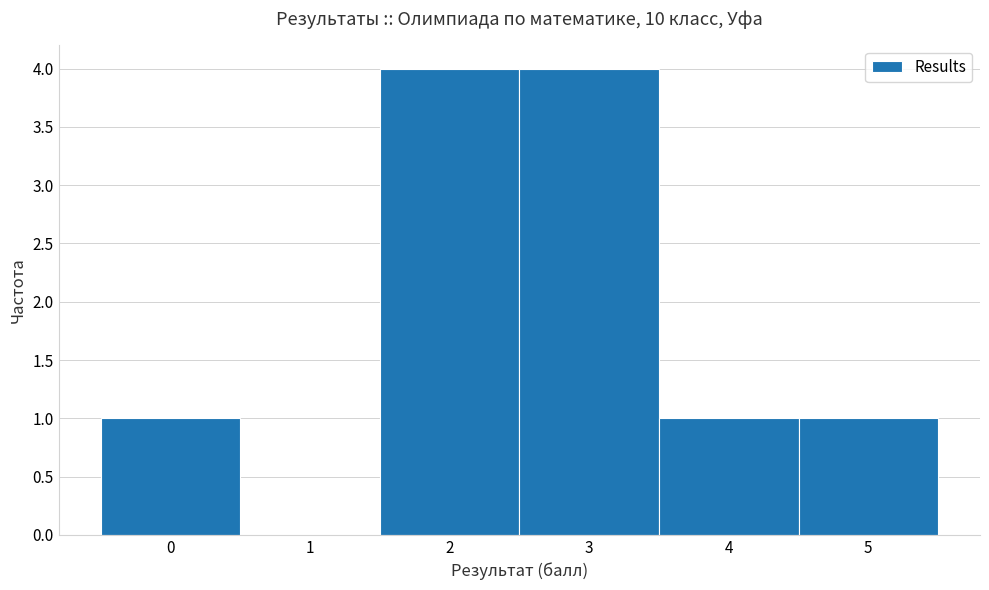

Reading left to right, transcribe this chart: for each bar, give the range it covers on the x-axis and its height. The values are not printed on the chart, so give them approximately, as read against the axis.

-0.5 to 0.5: 1
0.5 to 1.5: 0
1.5 to 2.5: 4
2.5 to 3.5: 4
3.5 to 4.5: 1
4.5 to 5.5: 1